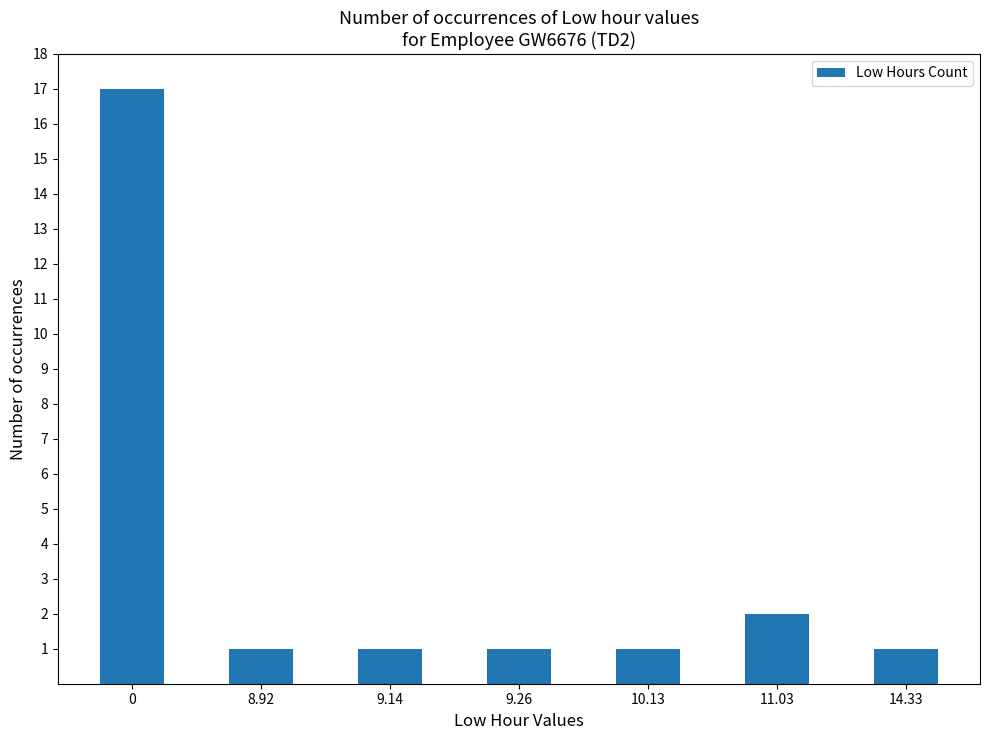

What is the sum of the values at 9.26 and 9.14?

2